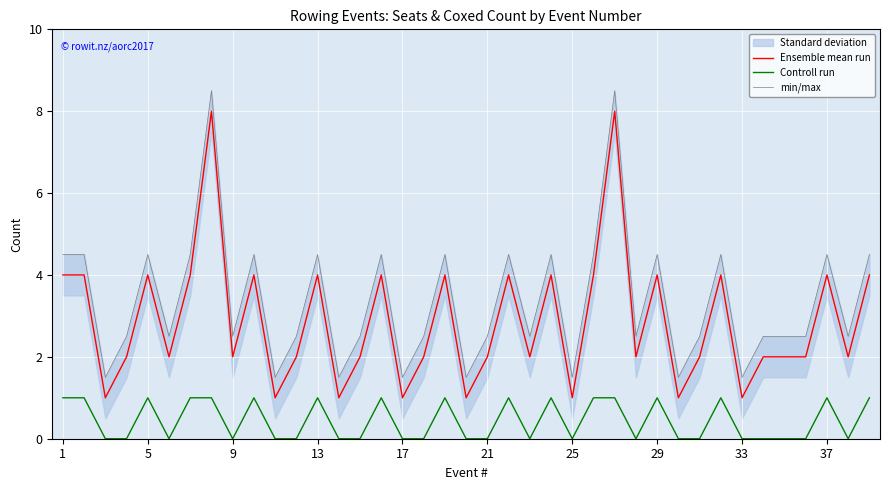

How many values in the min/max series exceed 2?

31